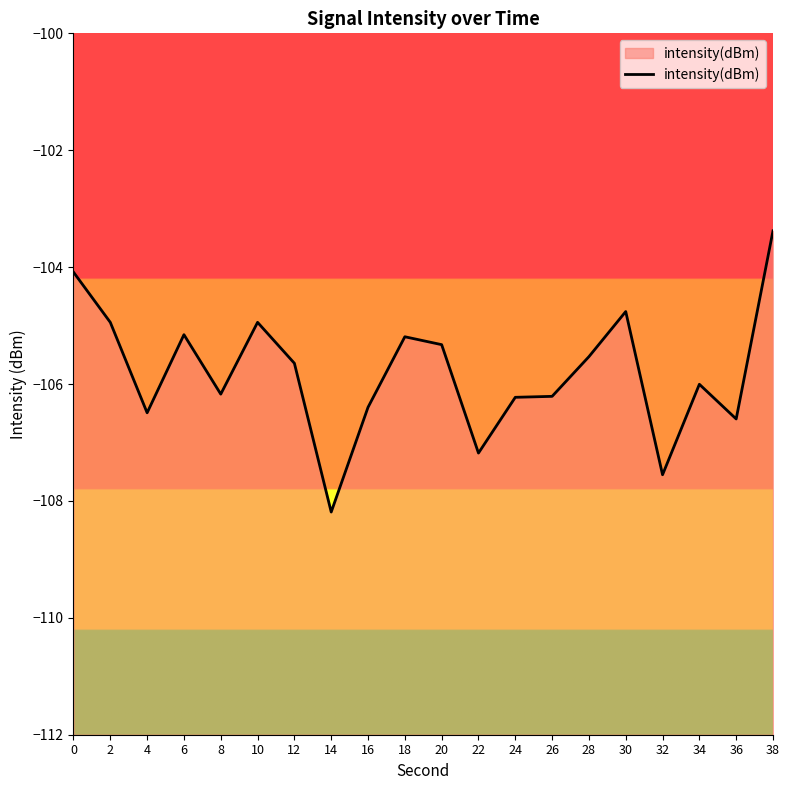

How many data points are less than -105?

15